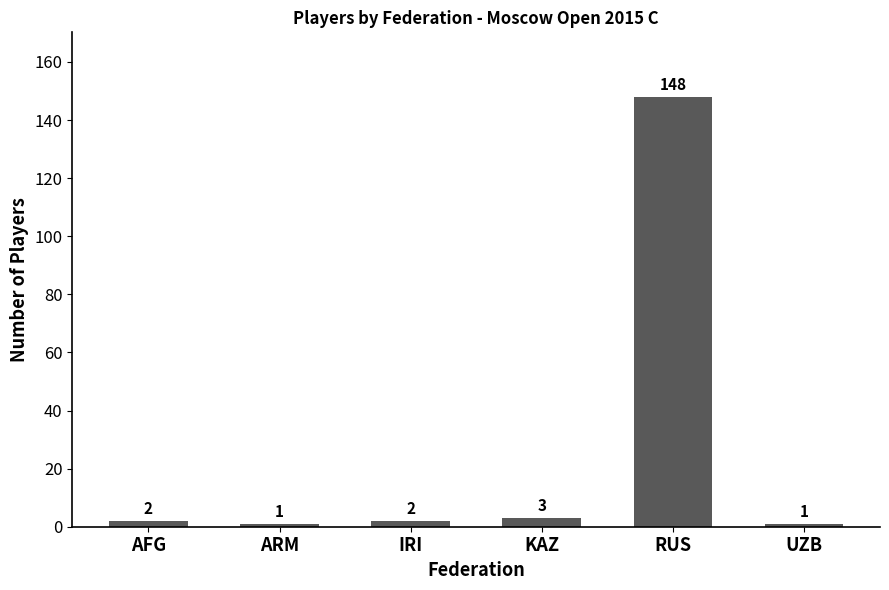

What position from the right is IRI?

4